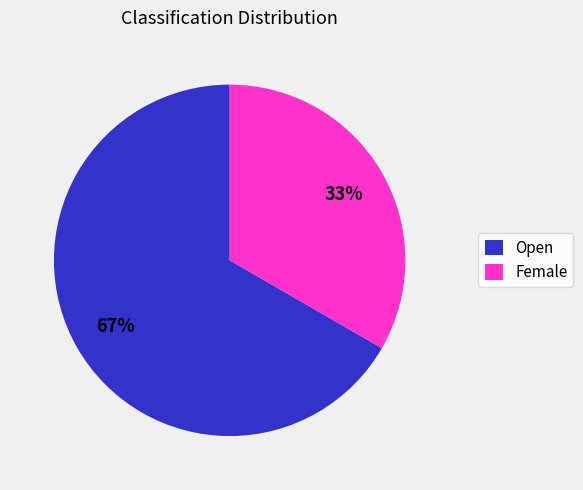

How many segments does this pie chart have?

2